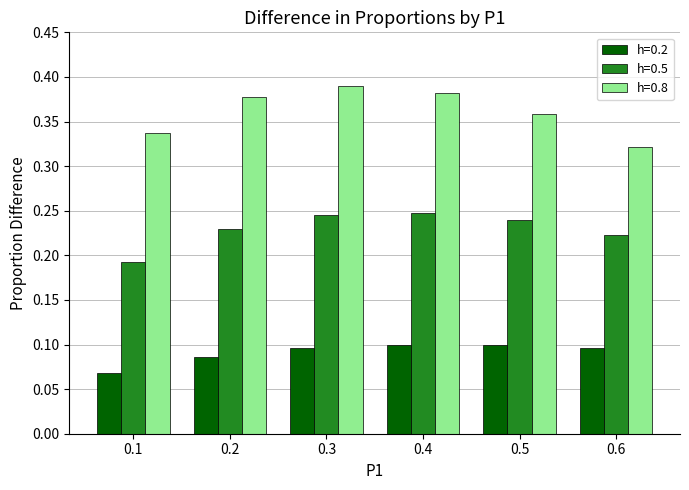

True or false: h=0.2 has a value of 0.1 at 0.6.

True